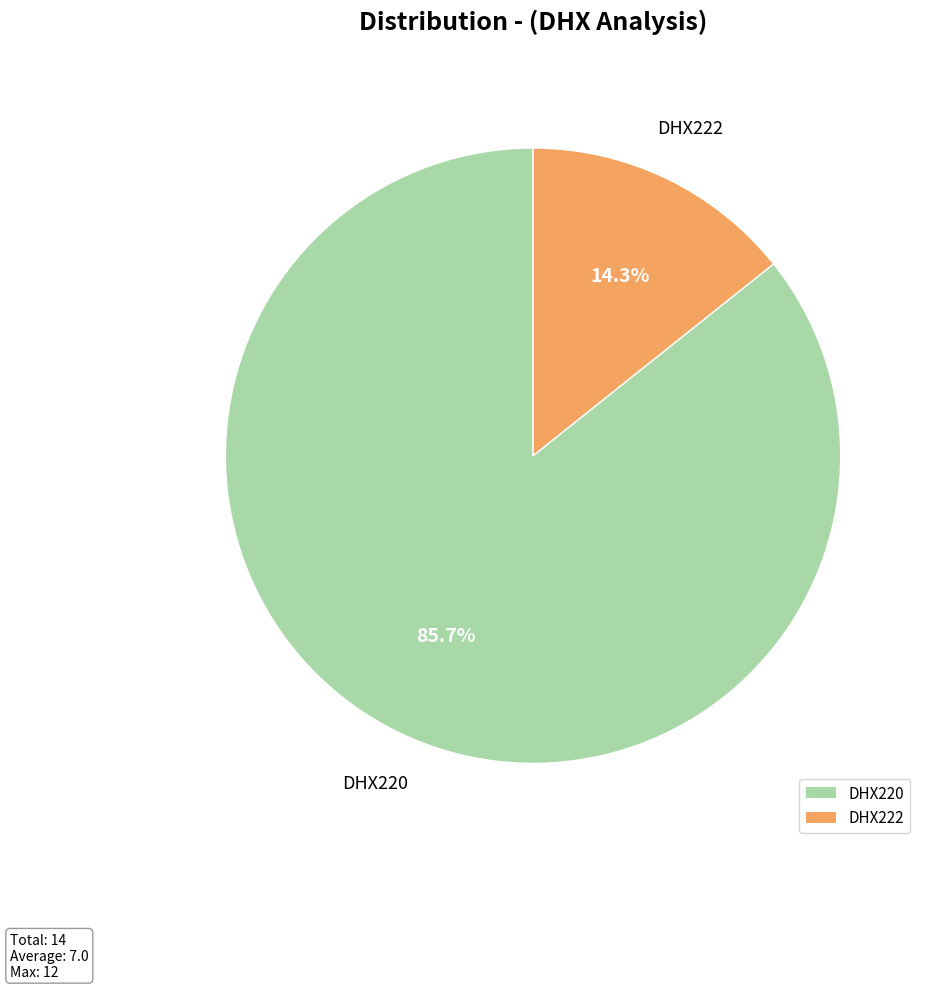

What is the ratio of the value at DHX222 to the value at DHX220?

0.2